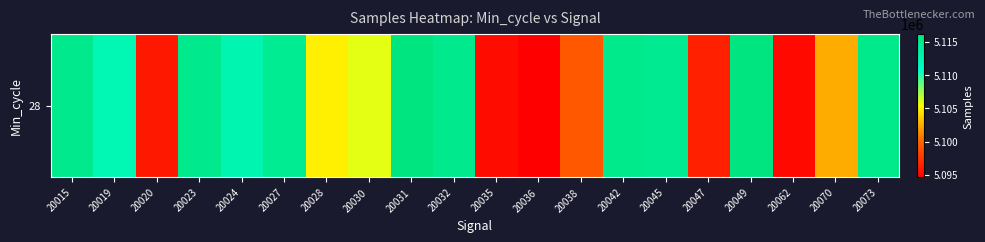

List the labels in order of value, smallest first.

20036, 20062, 20035, 20020, 20047, 20038, 20070, 20028, 20030, 20019, 20024, 20027, 20045, 20015, 20023, 20032, 20042, 20073, 20031, 20049